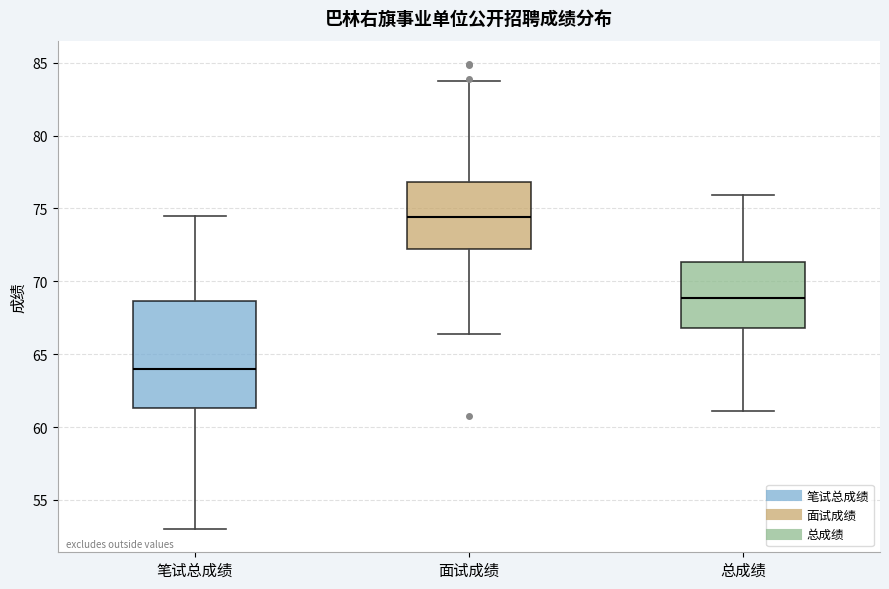

Which box's median line is the highest?

面试成绩